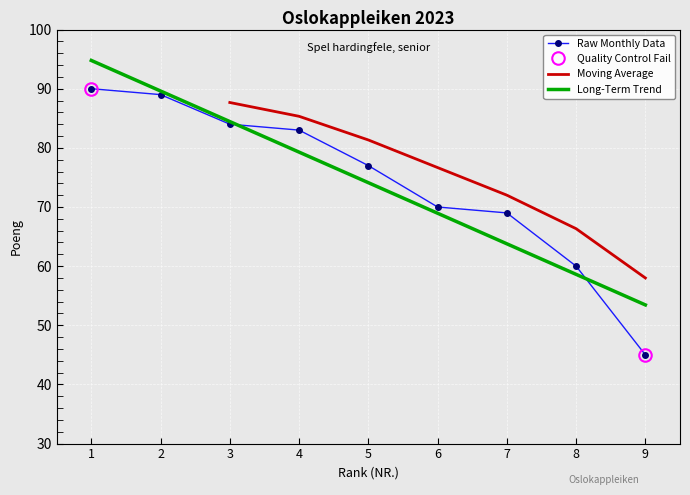

What is the sum of all values?

667